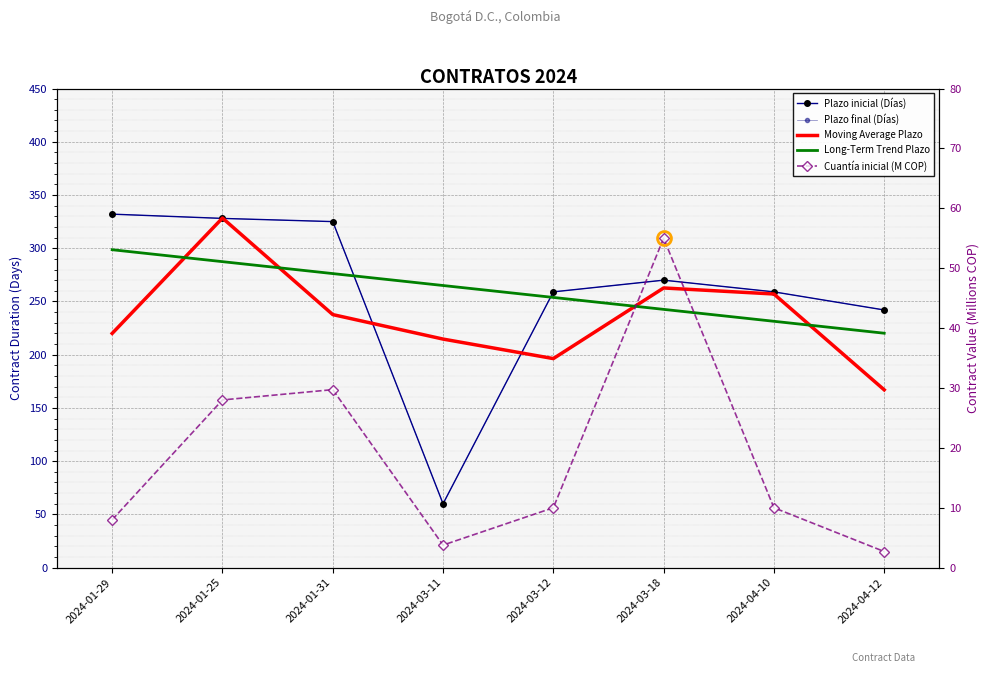

What are all the series names shown in the legend?

Plazo inicial (Días), Plazo final (Días), Moving Average Plazo, Long-Term Trend Plazo, Cuantía inicial (M COP)